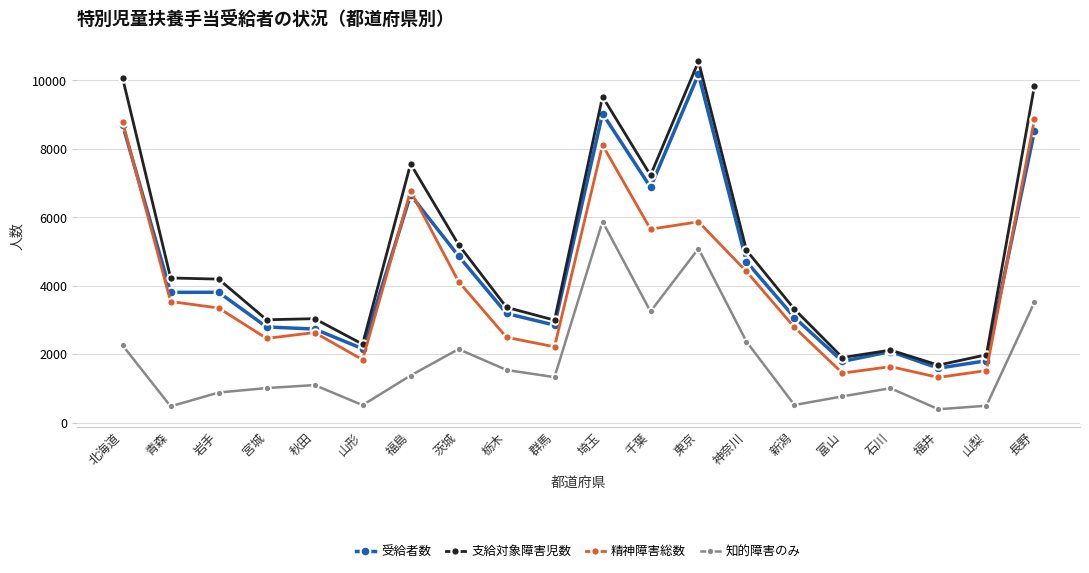

Where is the first local minimum for 精神障害総数?

宮城